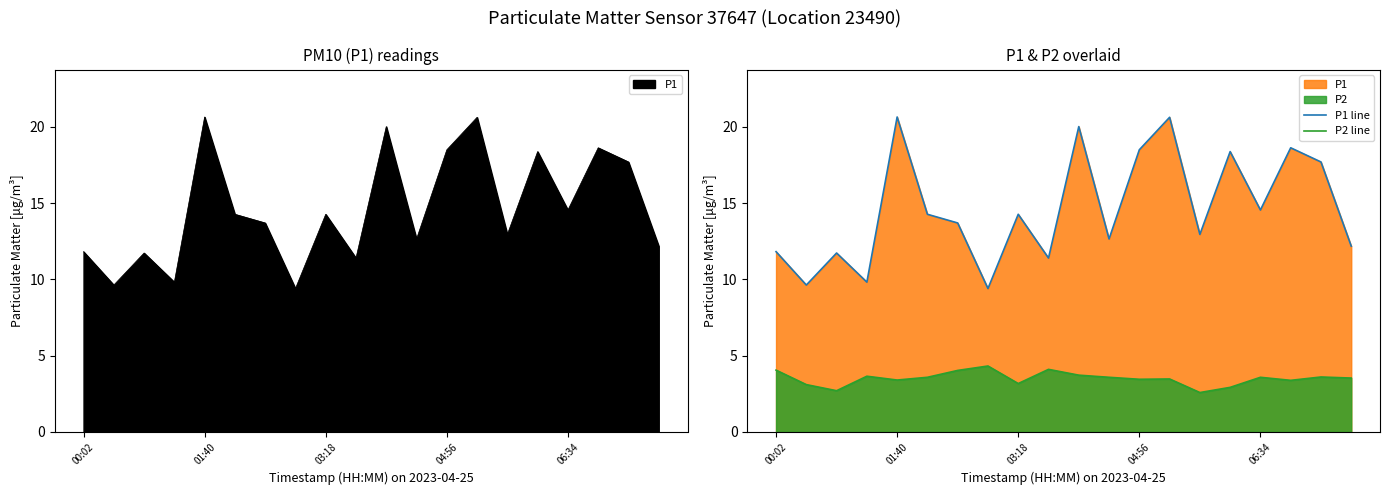

Rank the series at 11 from highest to lowest value.

P1 line, P2 line